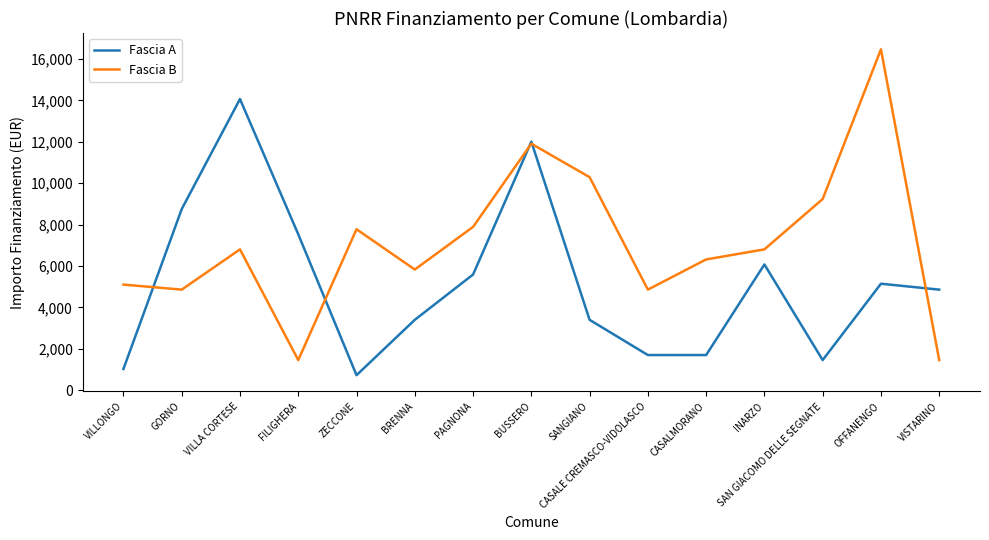

How many lines are shown in the chart?

2